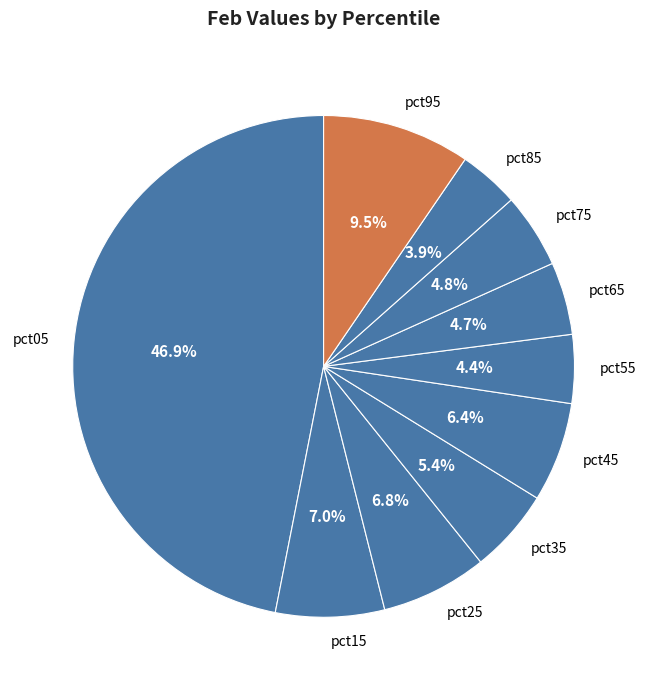

True or false: pct55 accounts for 4% of the total.

True